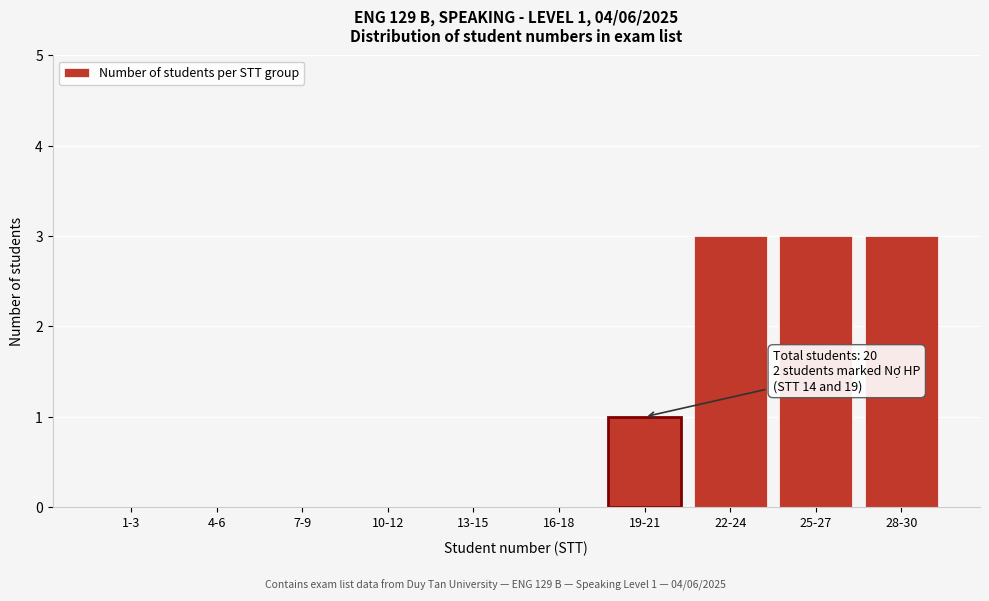

Reading right to left, extract all data points from this chart.

28-30=3	25-27=3	22-24=3	19-21=1	16-18=0	13-15=0	10-12=0	7-9=0	4-6=0	1-3=0